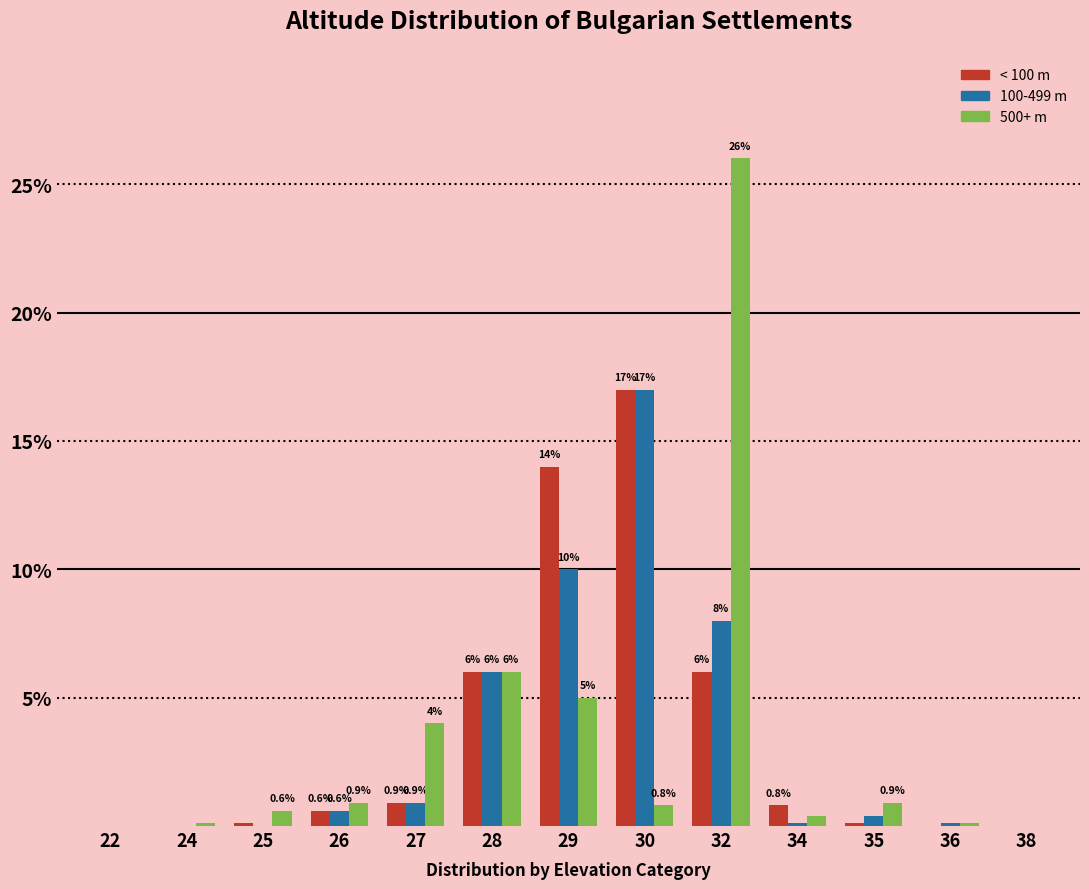

Reading left to right, extract all data points from this chart.

< 100 m: 22=0.0	24=0.0	25=0.1	26=0.6	27=0.9	28=6.0	29=14.0	30=17.0	32=6.0	34=0.8	35=0.1	36=0.0	38=0.0
100-499 m: 22=0.0	24=0.0	25=0.0	26=0.6	27=0.9	28=6.0	29=10.0	30=17.0	32=8.0	34=0.1	35=0.4	36=0.1	38=0.0
500+ m: 22=0.0	24=0.1	25=0.6	26=0.9	27=4.0	28=6.0	29=5.0	30=0.8	32=26.0	34=0.4	35=0.9	36=0.1	38=0.0